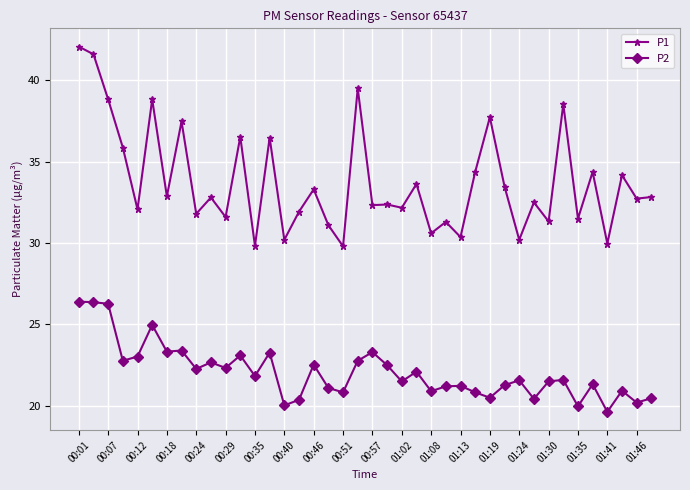

What is the greatest value displayed?

42.1